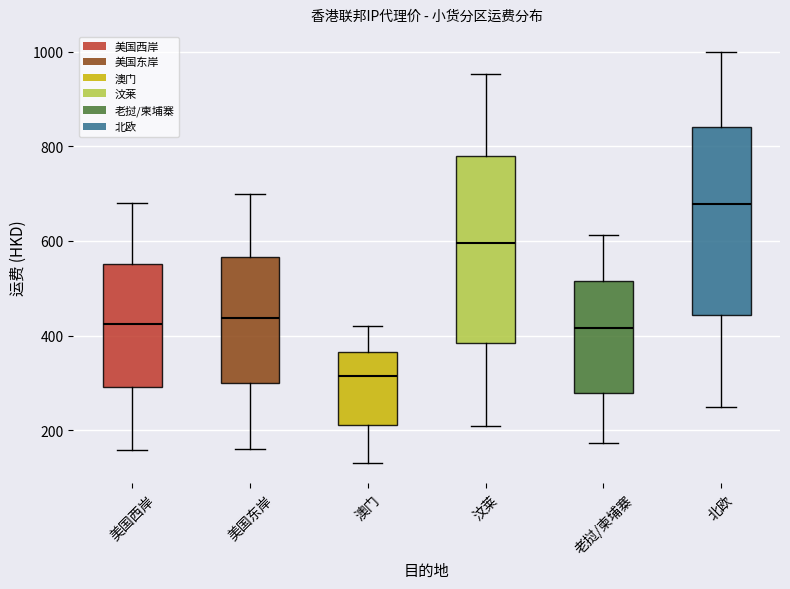

Reading left to right, transcribe this box plot: for each box, give where its median line is, the range the box spans, and where its two whiskers end, as read against the y-axis. The values are not printed on the chart, so give them approximately, as read against the axis.

美国西岸: median 420, box 300 to 560, whiskers 160 to 680
美国东岸: median 440, box 300 to 560, whiskers 160 to 700
澳门: median 320, box 220 to 360, whiskers 140 to 420
汶莱: median 600, box 380 to 780, whiskers 200 to 960
老挝/柬埔寨: median 420, box 280 to 520, whiskers 180 to 620
北欧: median 680, box 440 to 840, whiskers 240 to 1000